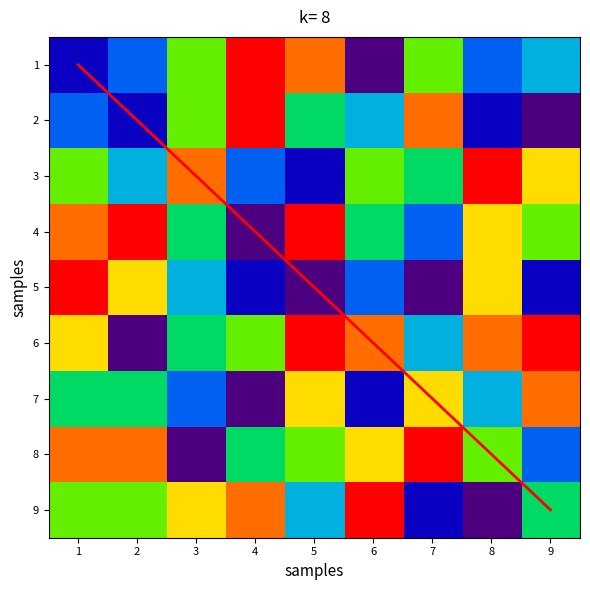

Between 2 and 1, which is larger?

2